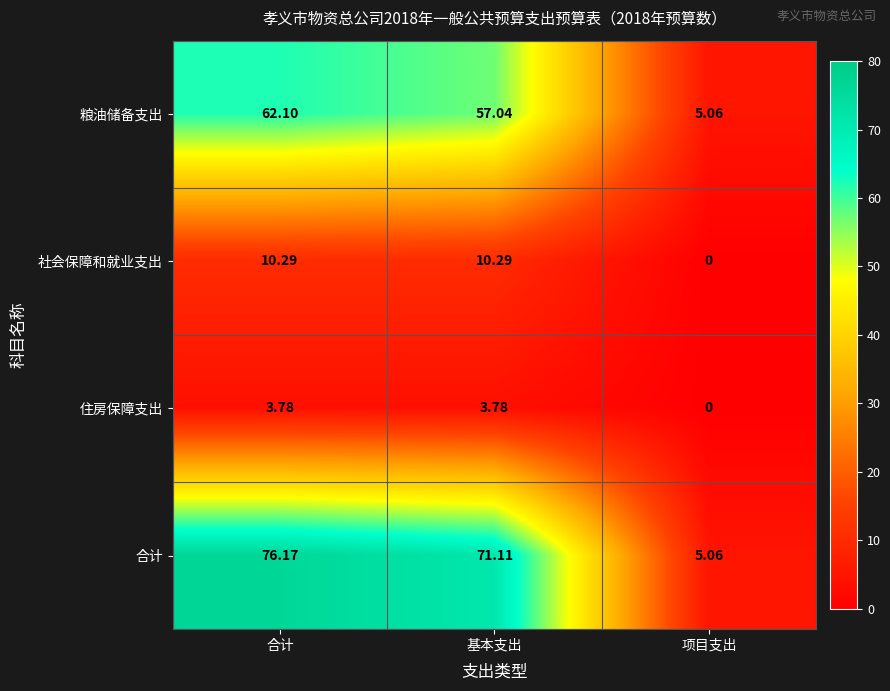

Rank the series by their maximum value, from lowest to highest.

住房保障支出, 社会保障和就业支出, 粮油储备支出, 合计